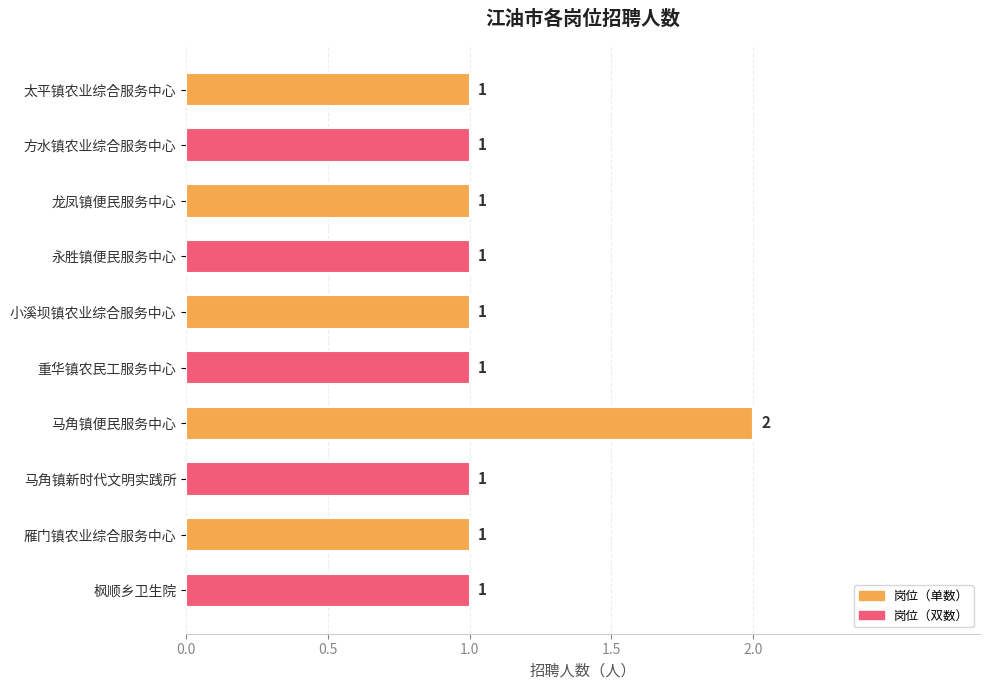

How many bars are there in total?

10